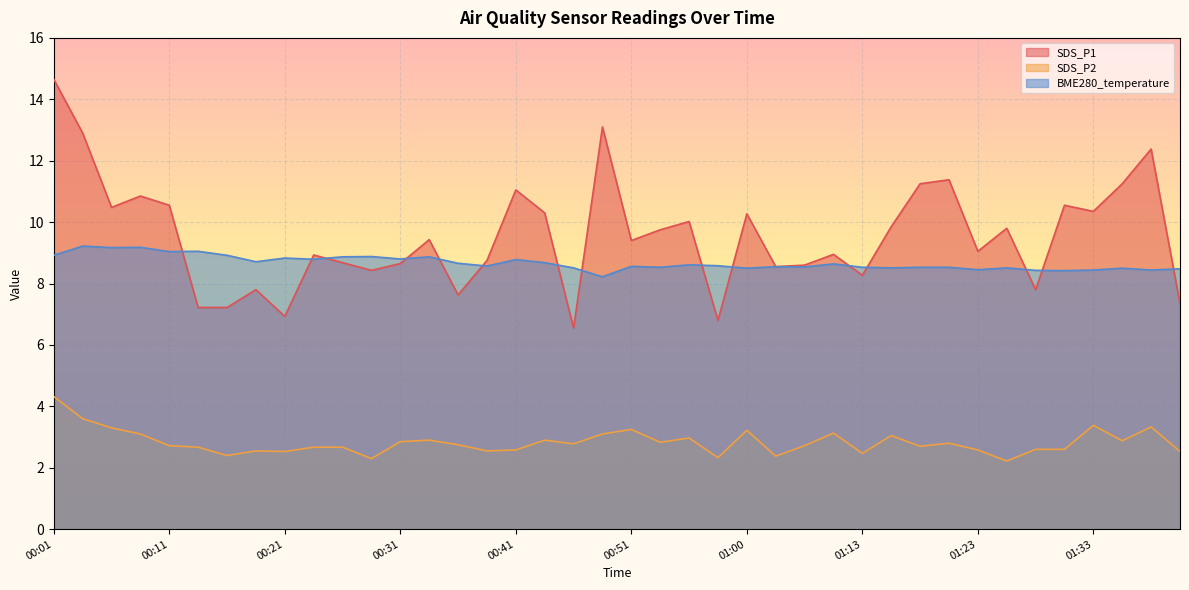

Where is SDS_P2 nearest to the value 3?

00:56